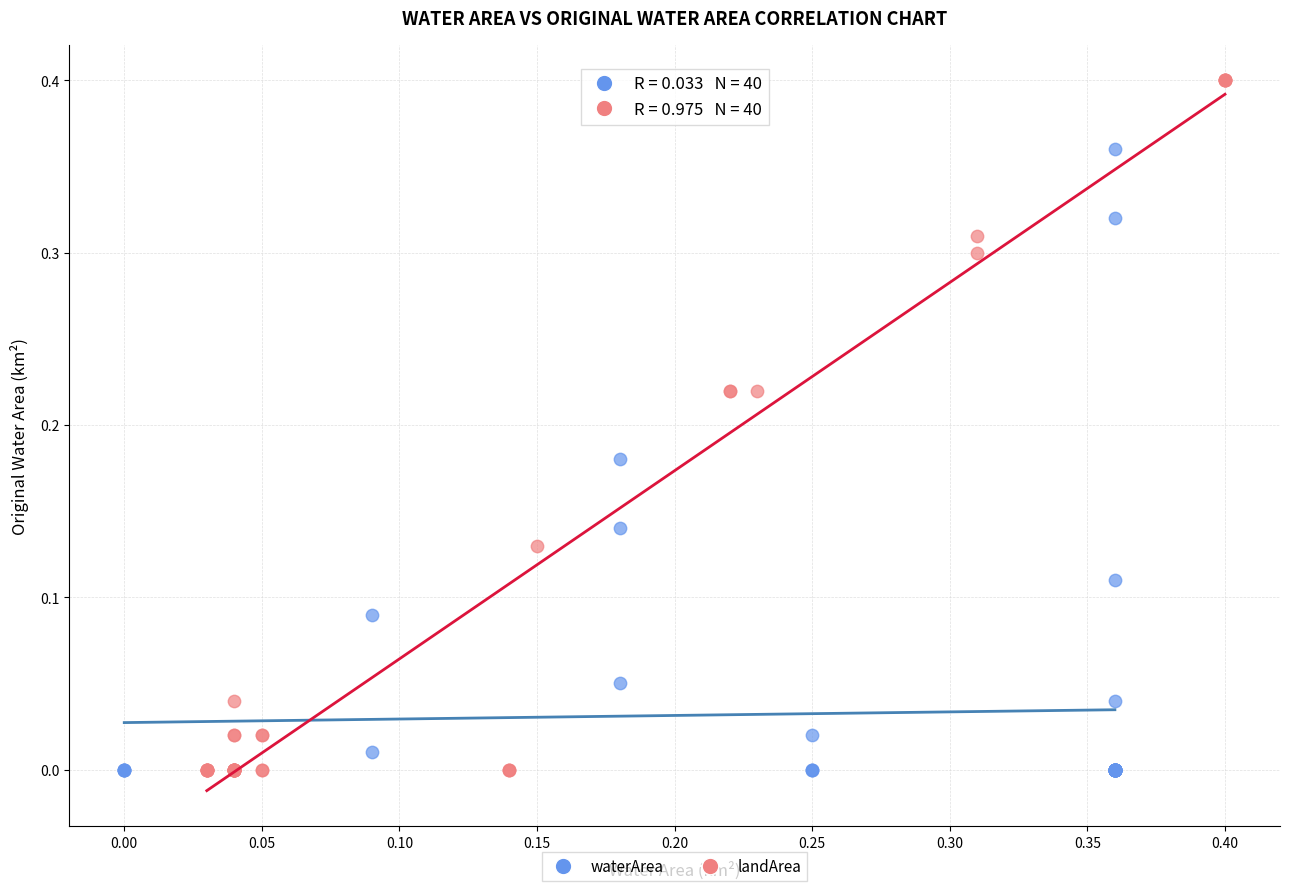

Which series has the largest Y range (max minus min)?

landArea